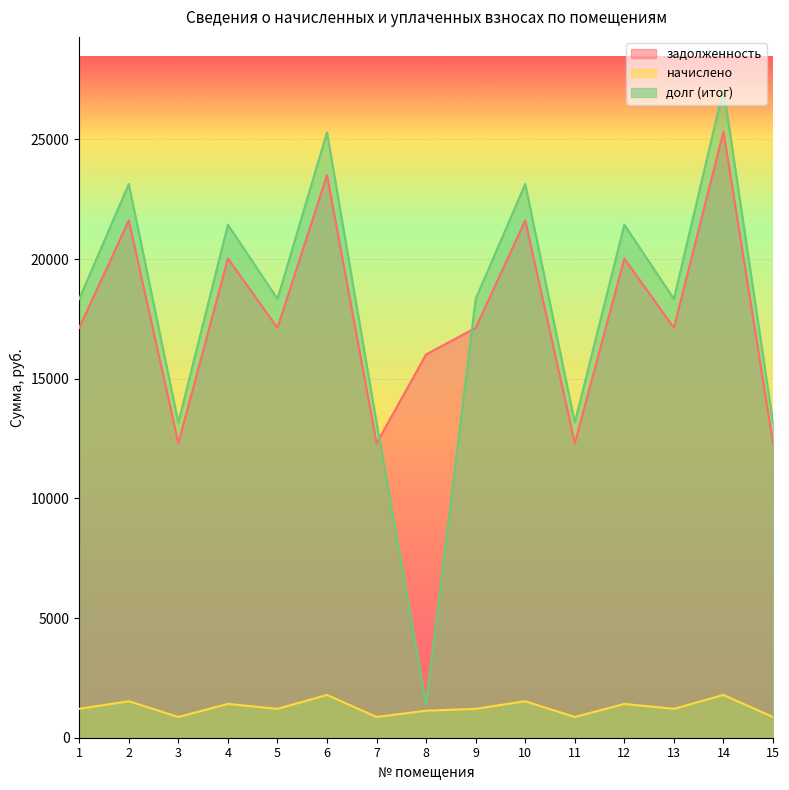

How many interior local peaks does the начислено series have?

6